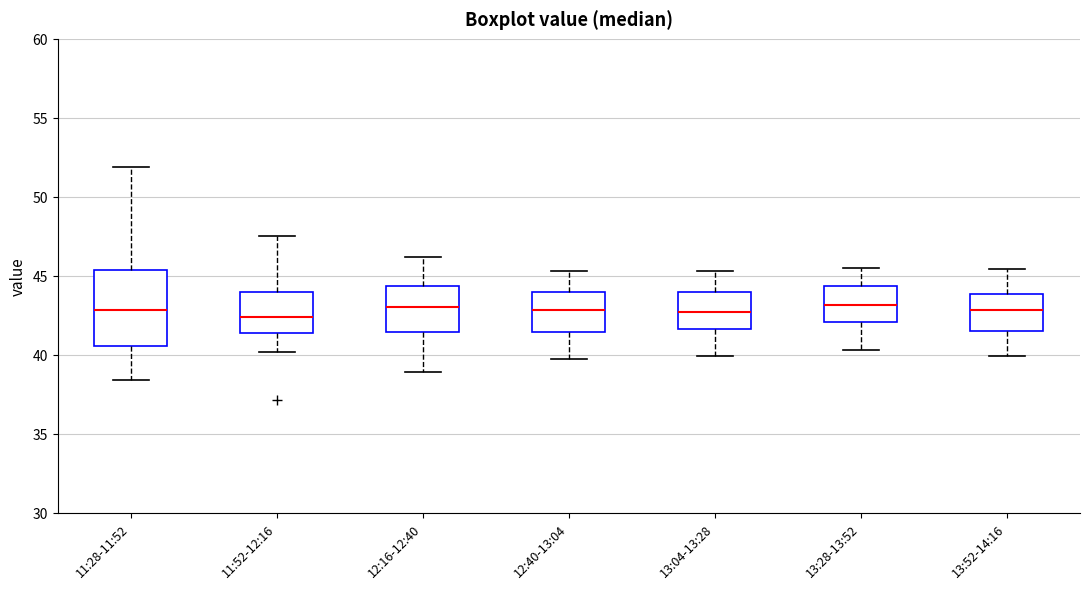

Where is the upper edge of the box for 11:52-12:16 on the y-axis? The values are not printed on the chart, so give them approximately, as read against the axis.

44.0